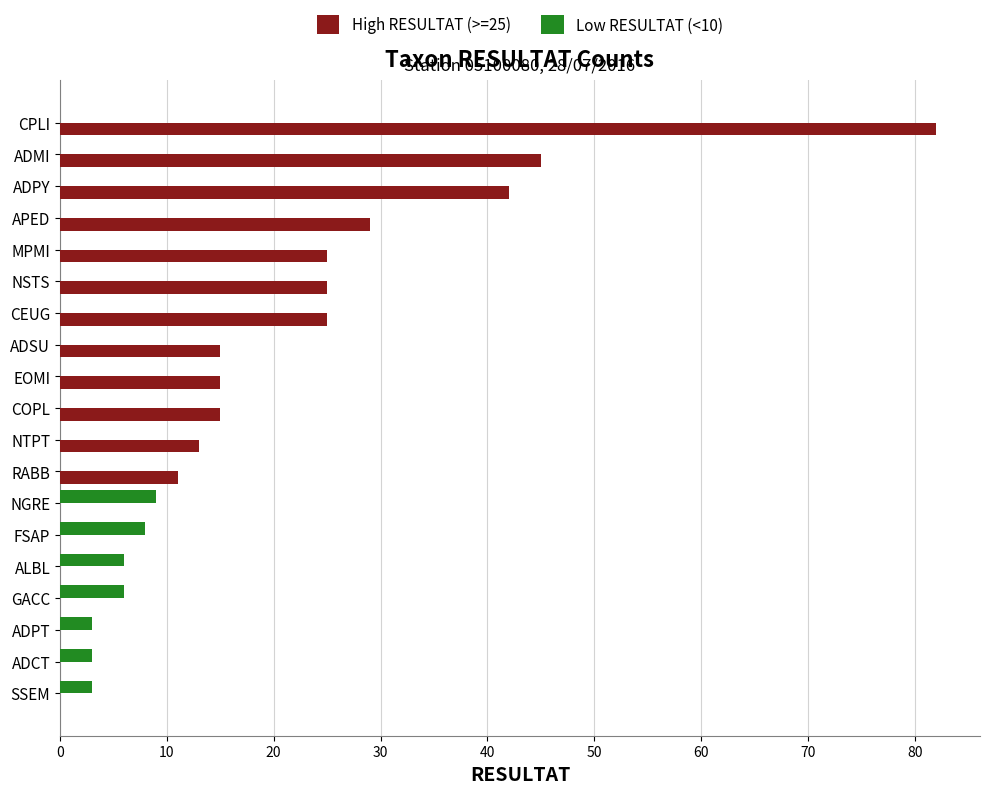

What is the total value across all series at CEUG?

25